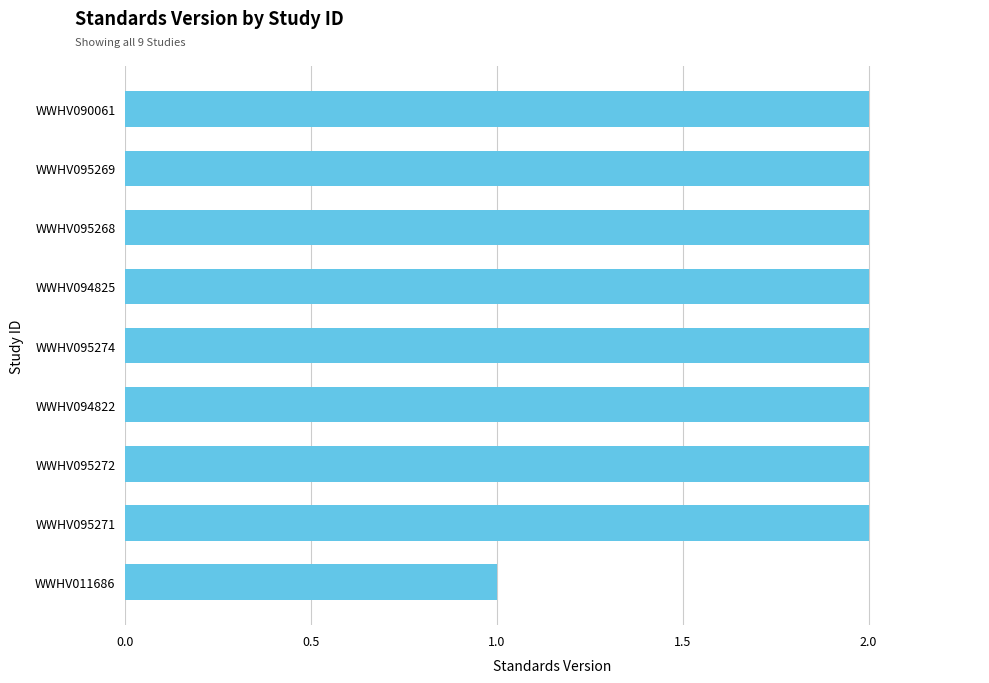

At which category does the chart reach its minimum across all series?

WWHV011686